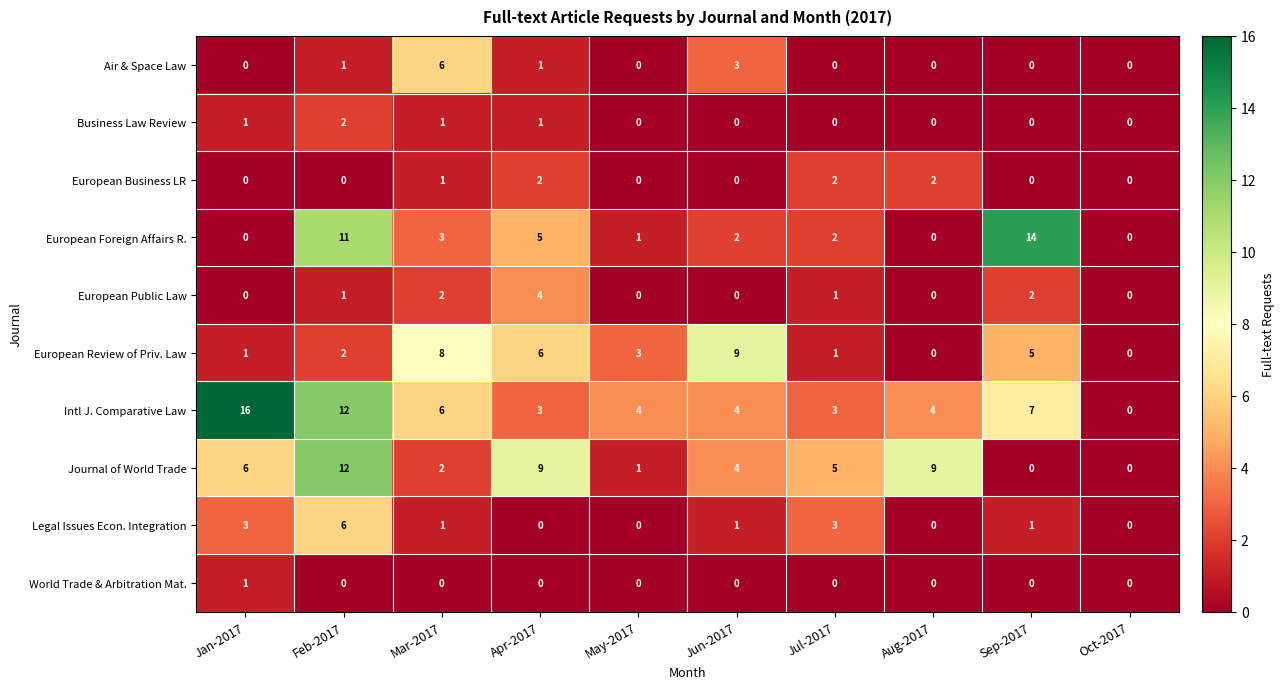

The value of Business Law Review at Aug-2017 is 0. True or false?

True